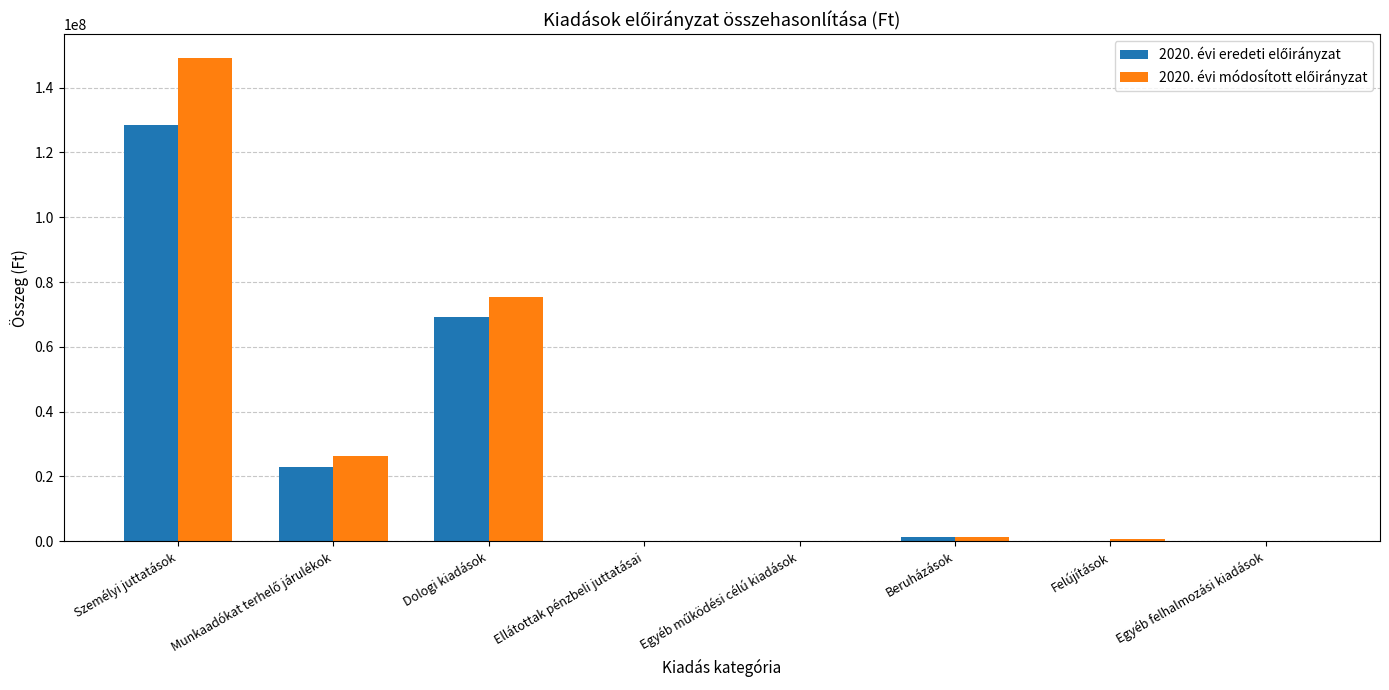

At which category is the sum across all series the highest?

Személyi juttatások